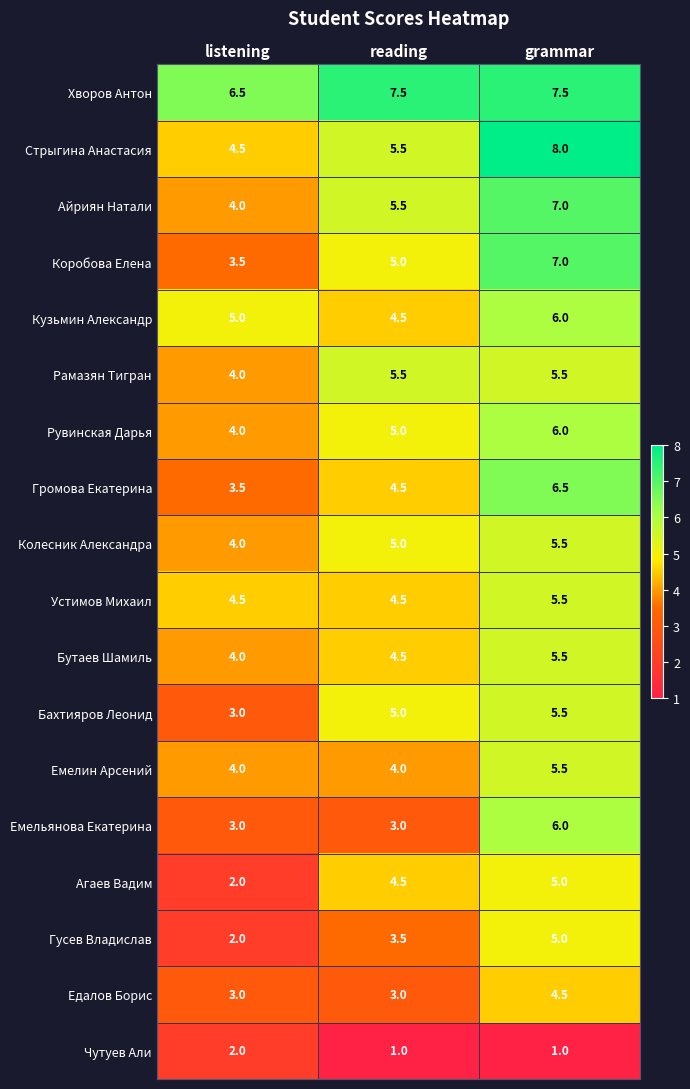

True or false: Гусев Владислав has a value of 3.5 at reading.

True